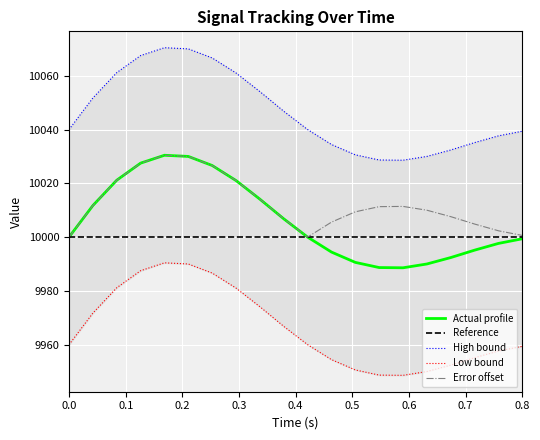

How many interior local peaks does the High bound series have?

1